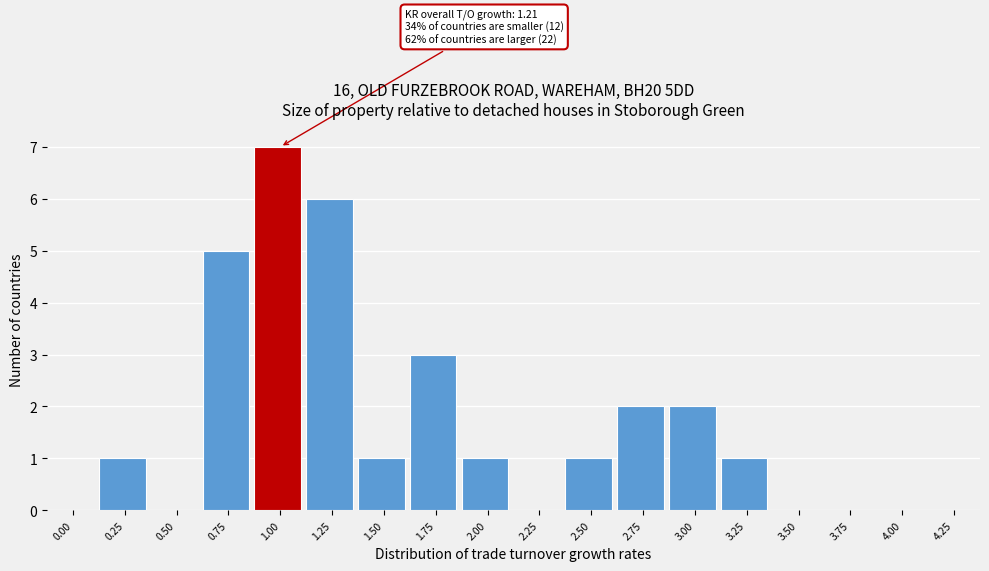

Reading right to left, what are all the values shown in this chart?

4.25=0	4.00=0	3.75=0	3.50=0	3.25=1	3.00=2	2.75=2	2.50=1	2.25=0	2.00=1	1.75=3	1.50=1	1.25=6	1.00=7	0.75=5	0.50=0	0.25=1	0.00=0